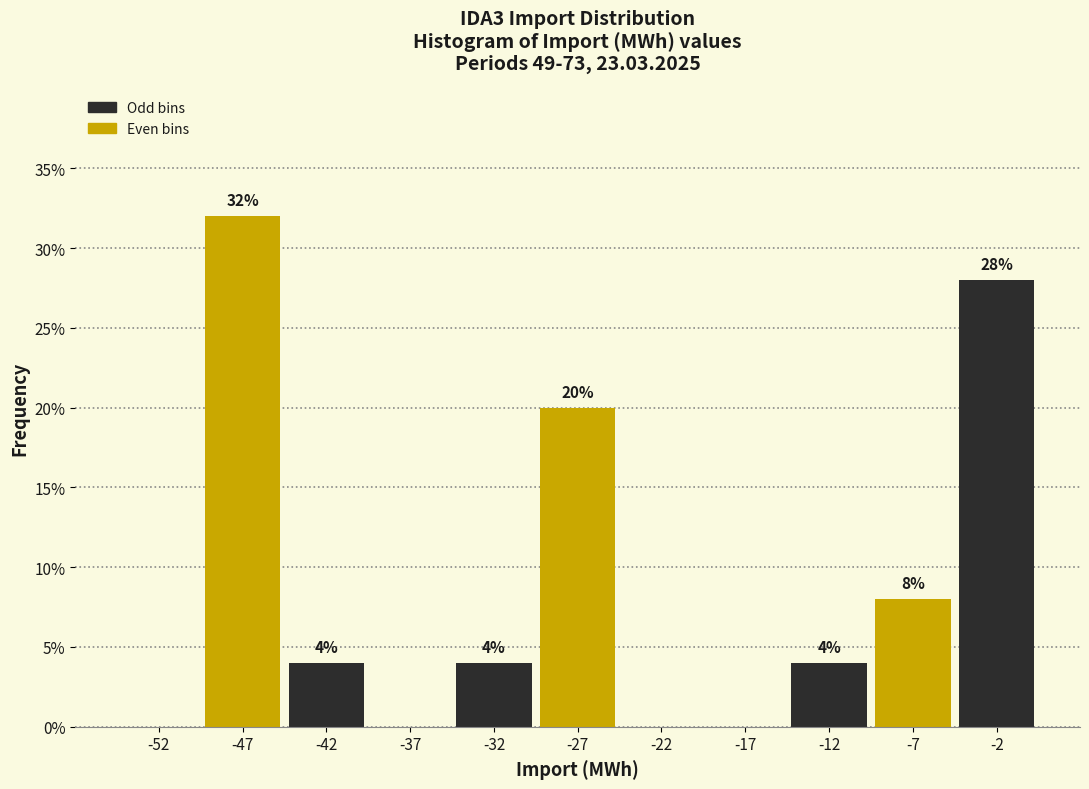

Which range on the x-axis has the tallest bar?

-50 to -45